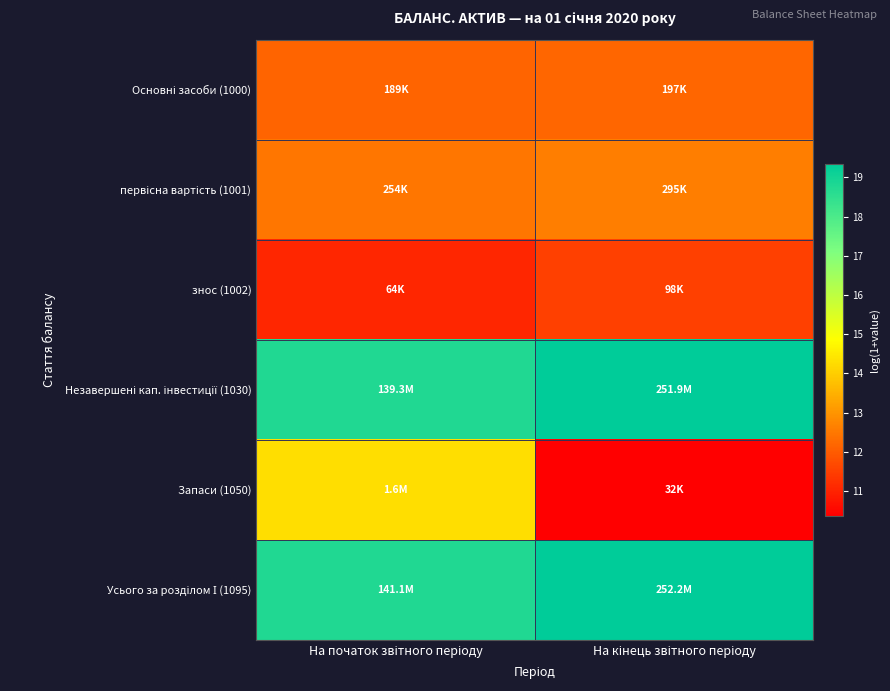

What is the spread (max minus min) of values at На початок звітного періоду?

7.7